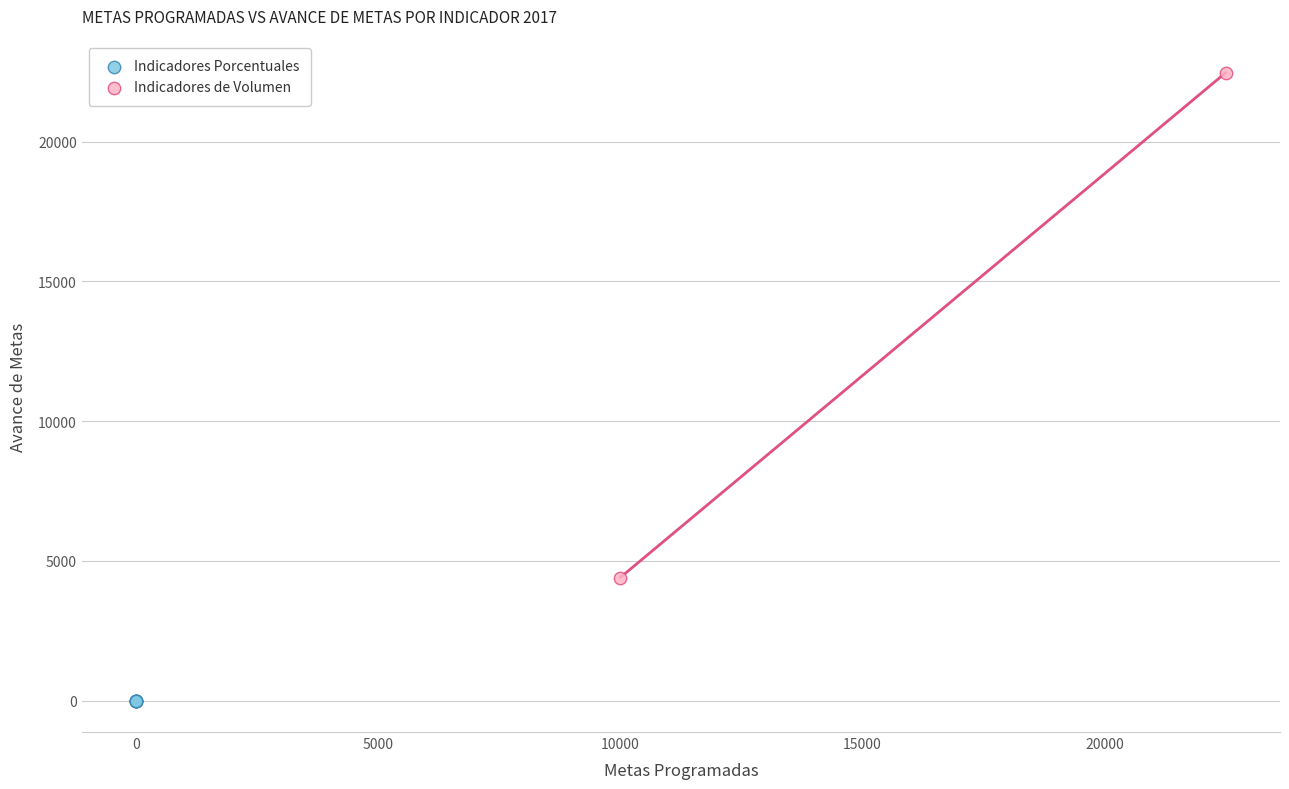

Which series reaches the maximum Y coordinate?

Indicadores de Volumen